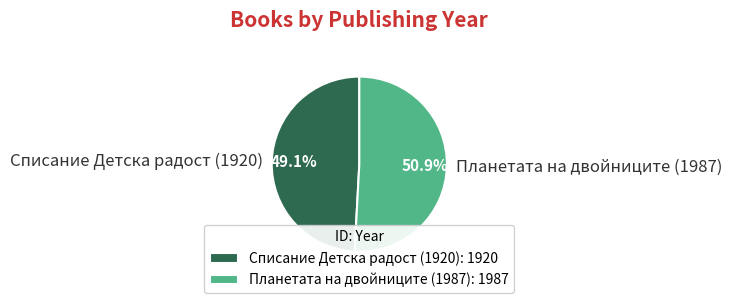

Combined, what portion of the pie is Планетата на двойниците (1987) and Списание Детска радост (1920)?

100.0%